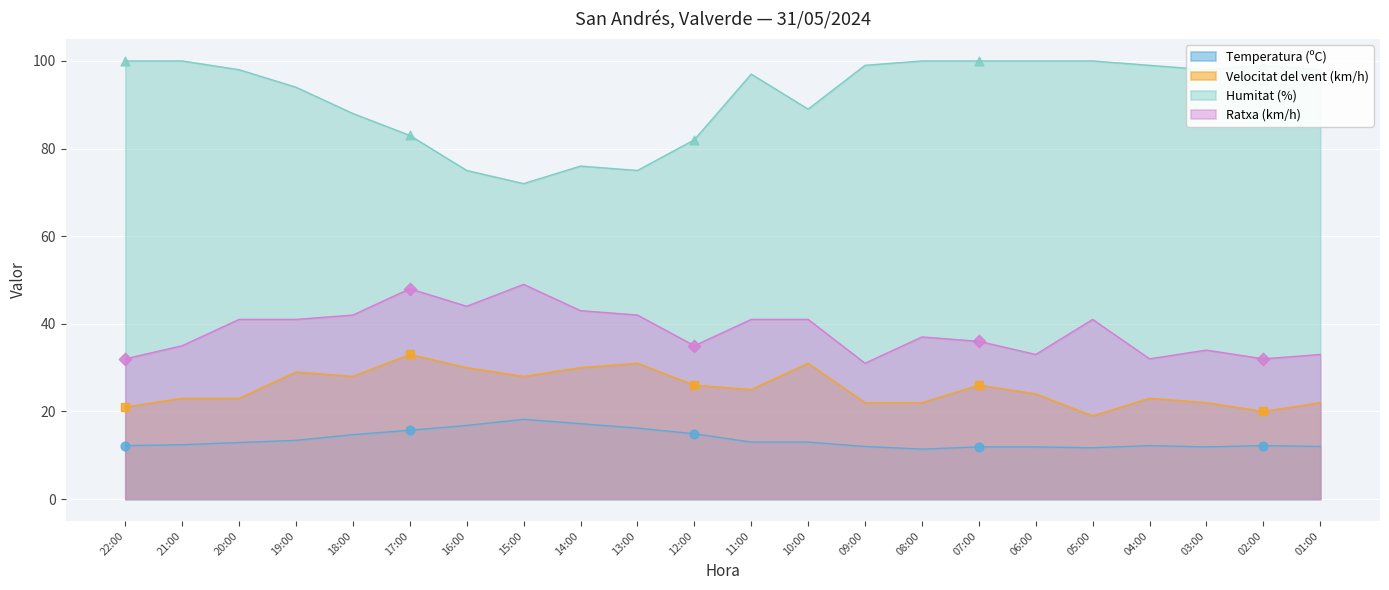

At which category is the sum across all series the highest?

17:00